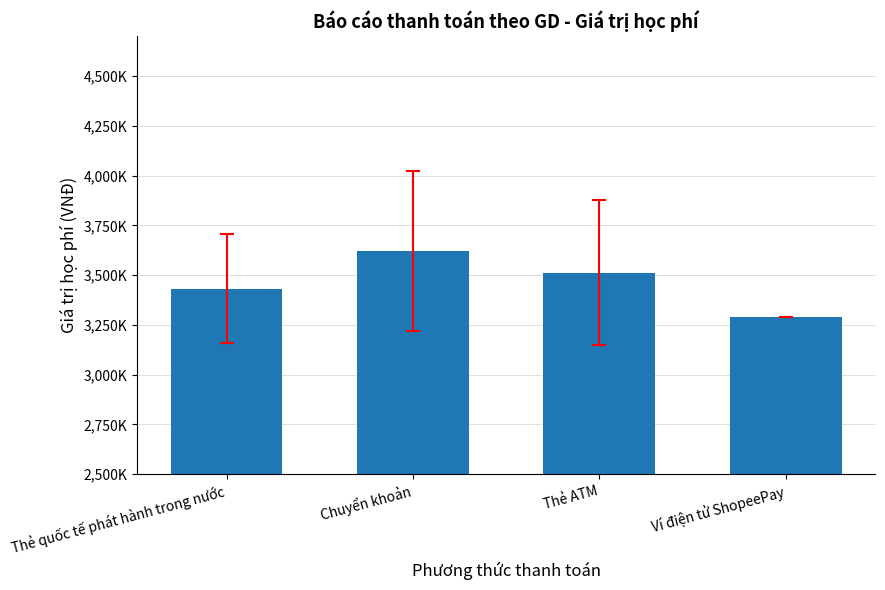

List the labels in order of value, largest first.

Chuyển khoản, Thẻ ATM, Thẻ quốc tế phát hành trong nước, Ví điện tử ShopeePay